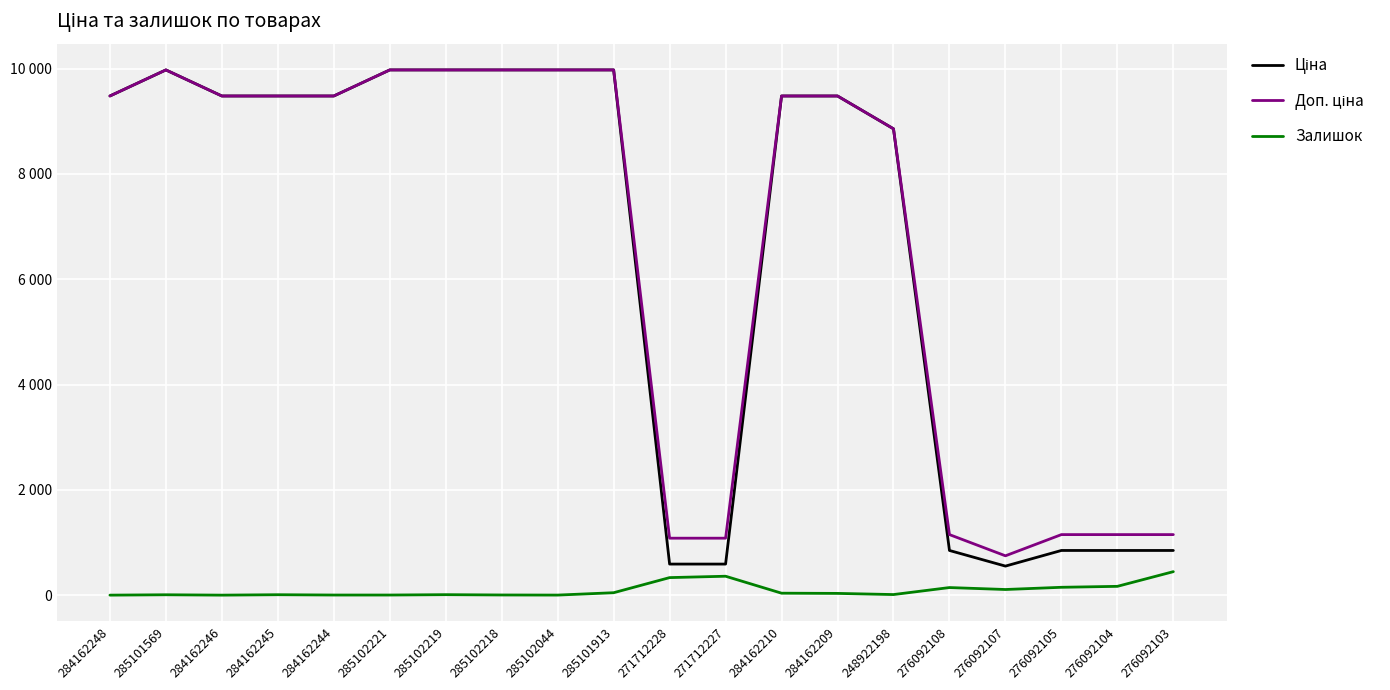

How many distinct data groups are displayed?

3